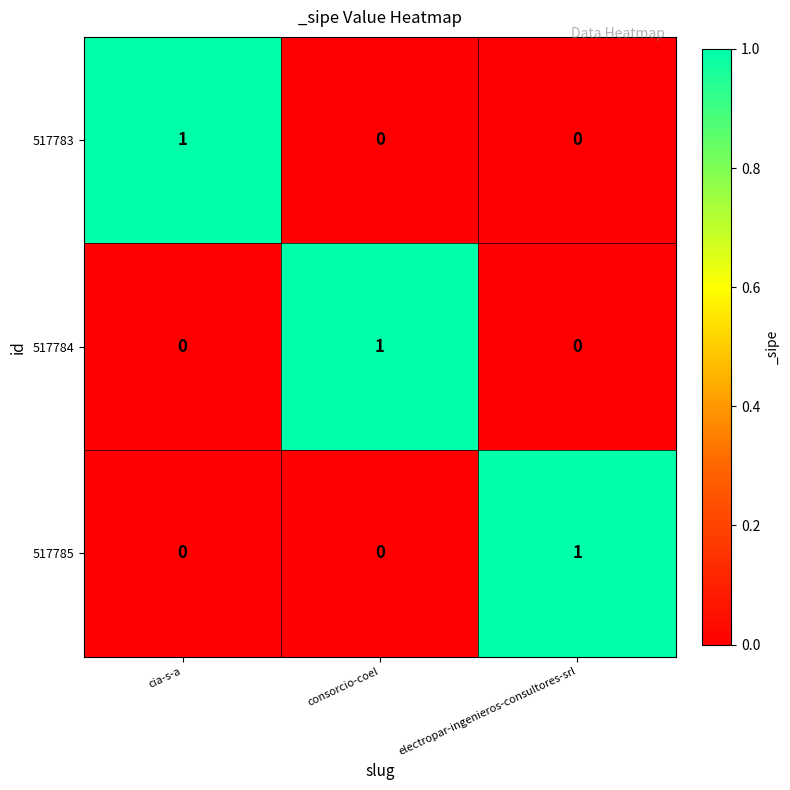

Count the 517784 values in the range 0 to 1.

3